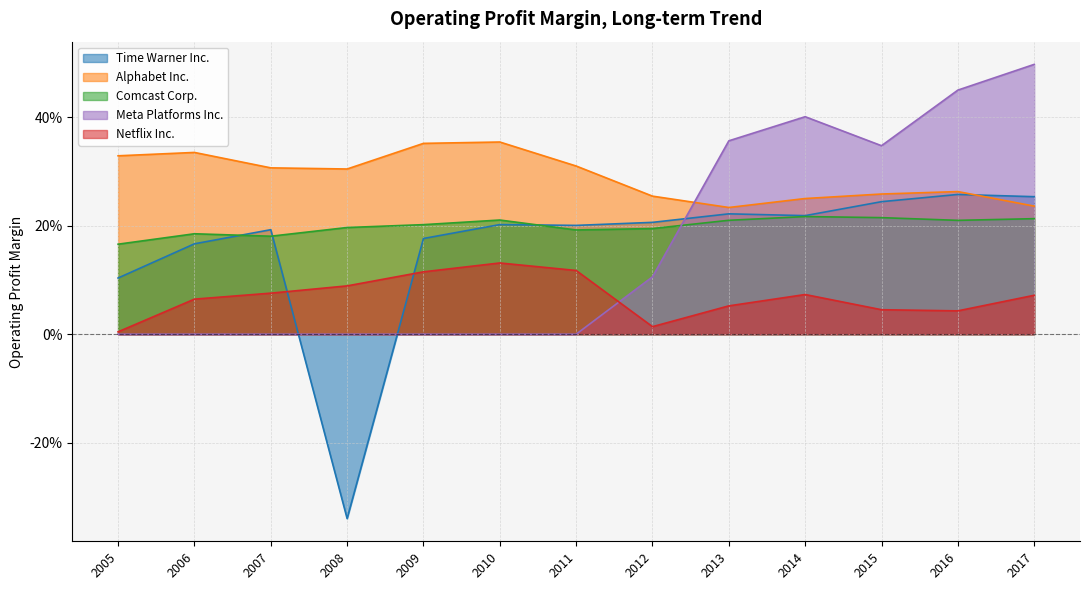

The Alphabet Inc. series shows 0.3 at 2015. True or false?

True